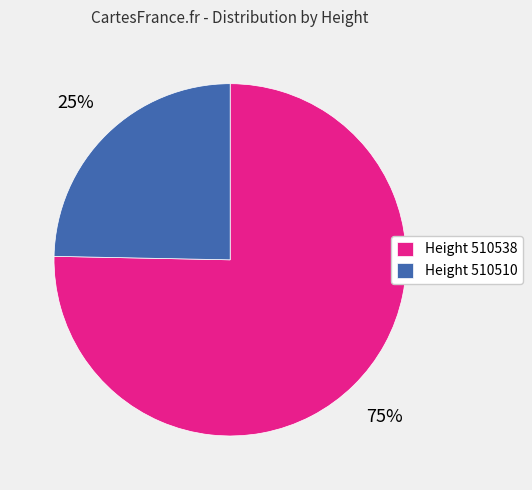

To the nearest percent, what is the average slice percentage?

50%